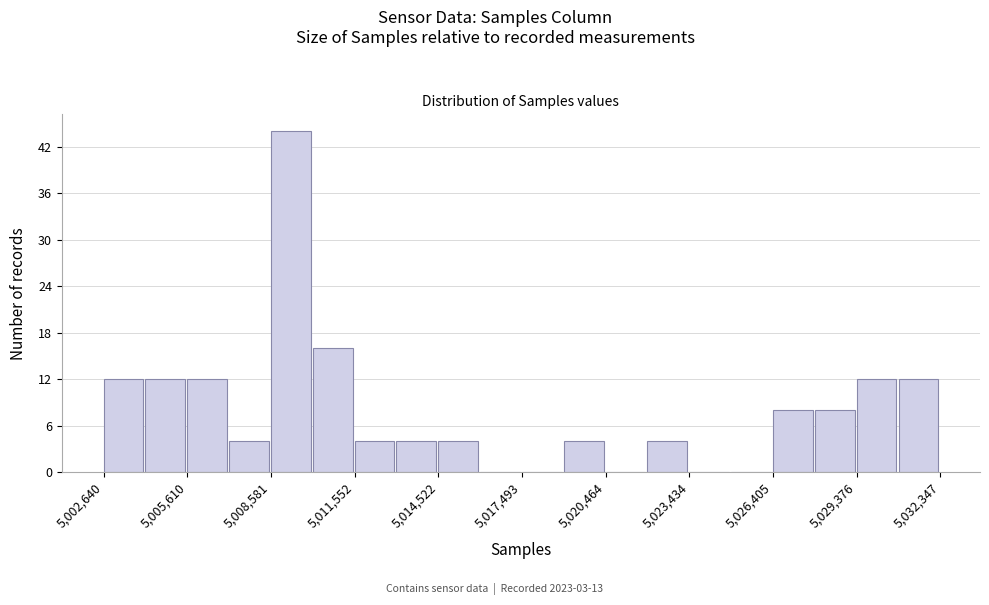

Around what value on the x-axis is the tallest bar? Give the approximate position of its centre, as read against the axis.

5009500